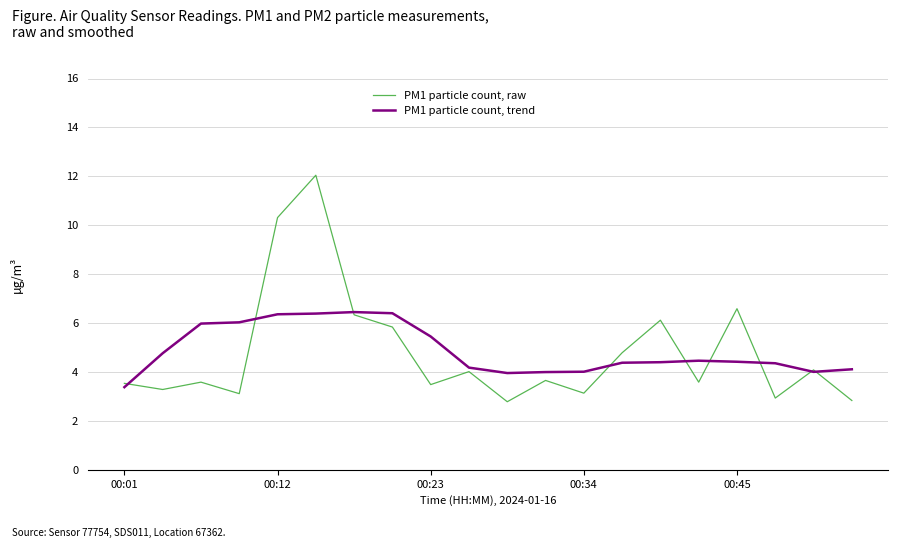

Which series has the widest spread of values?

PM1 particle count, raw